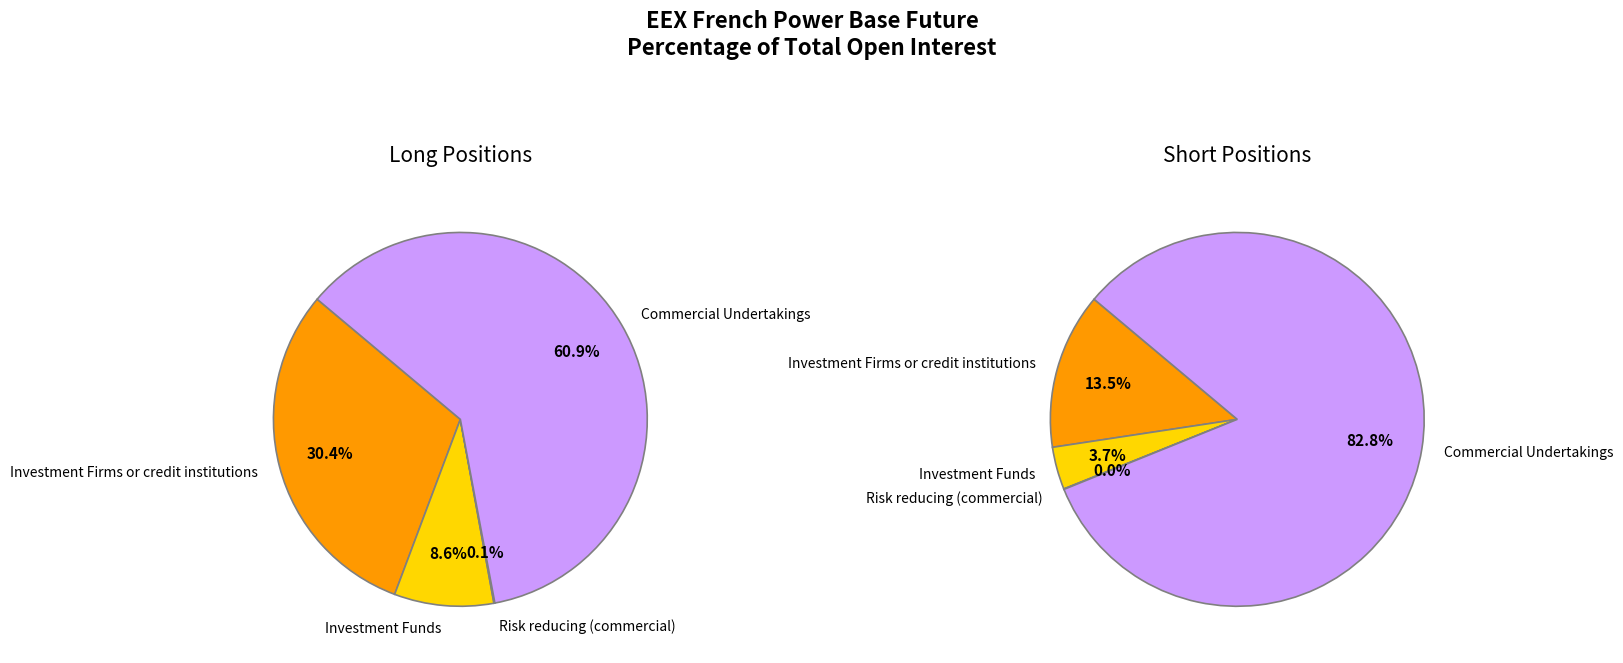

Rank the series by their maximum value, from highest to lowest.

Short, Long